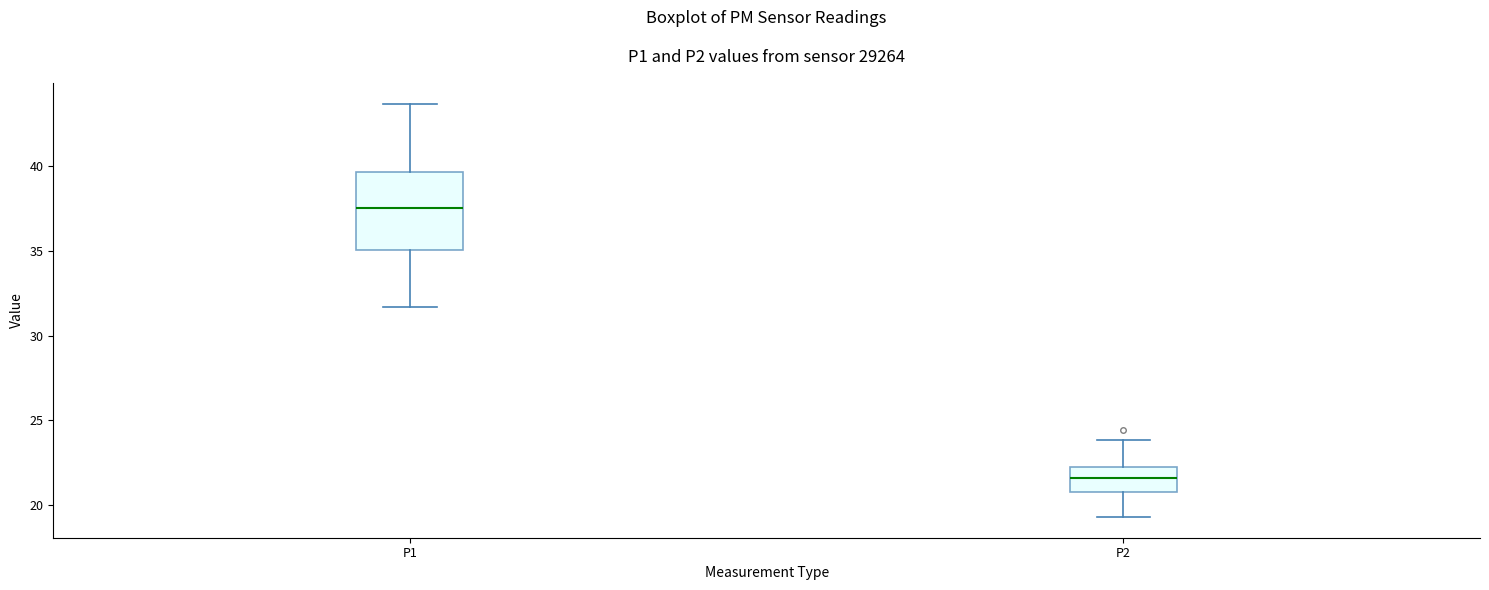

Reading left to right, transcribe this box plot: for each box, give where its median line is, the range the box spans, and where its two whiskers end, as read against the y-axis. The values are not printed on the chart, so give them approximately, as read against the axis.

P1: median 37.5, box 35.0 to 39.5, whiskers 31.5 to 43.5
P2: median 21.5, box 21.0 to 22.0, whiskers 19.5 to 24.0